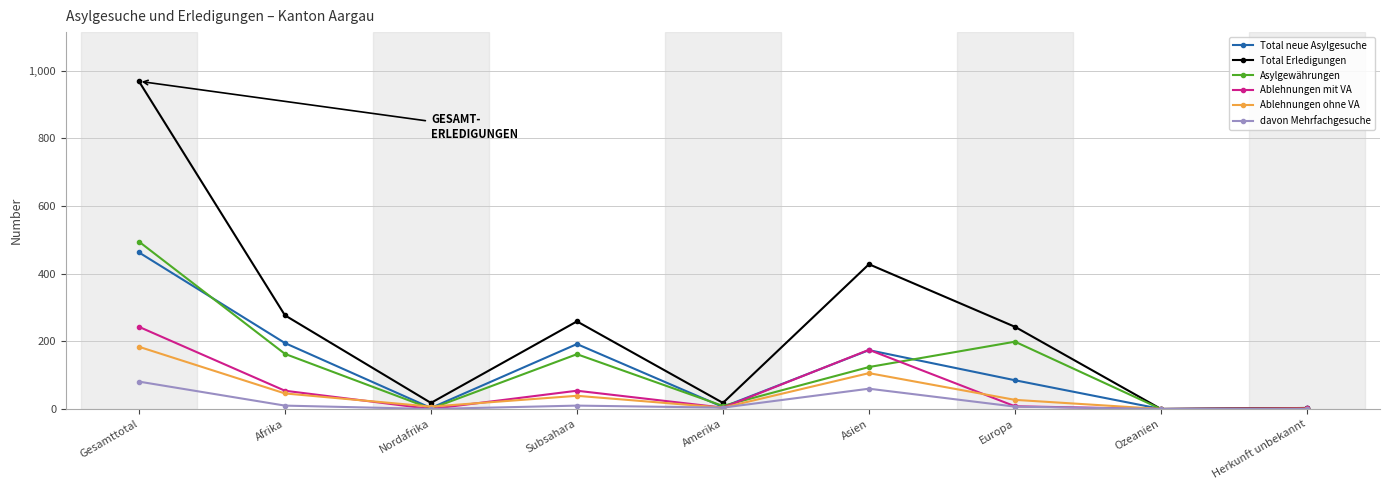

Is it true that Total neue Asylgesuche equals 0 at Ozeanien?

True